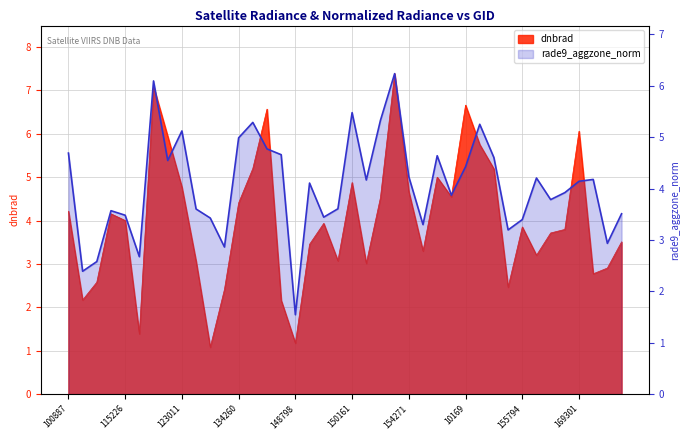

The dnbrad series shows 3.4 at 151404. True or false?

False